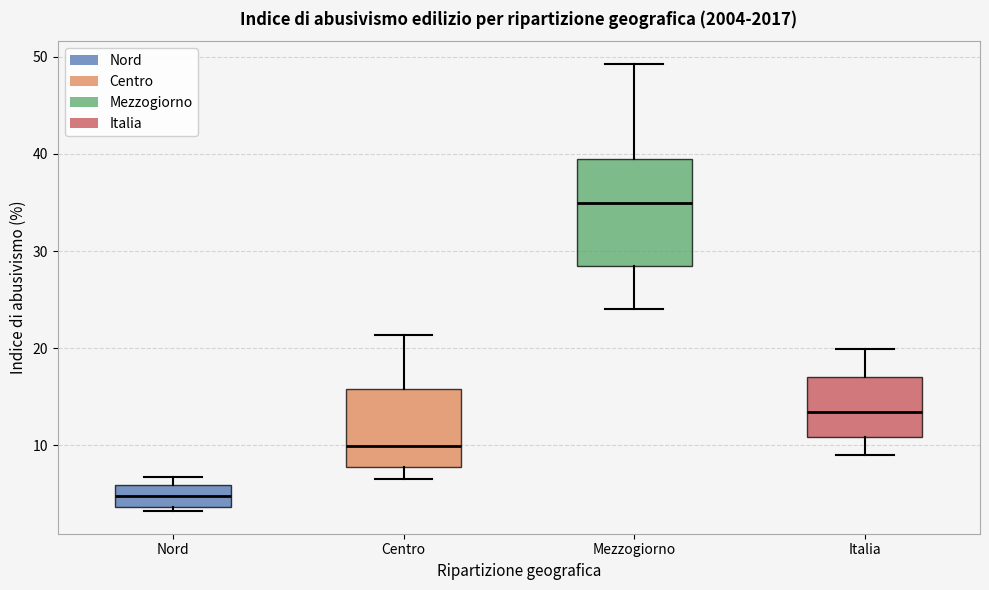

Where is the lower edge of the box for Nord on the y-axis? The values are not printed on the chart, so give them approximately, as read against the axis.

4